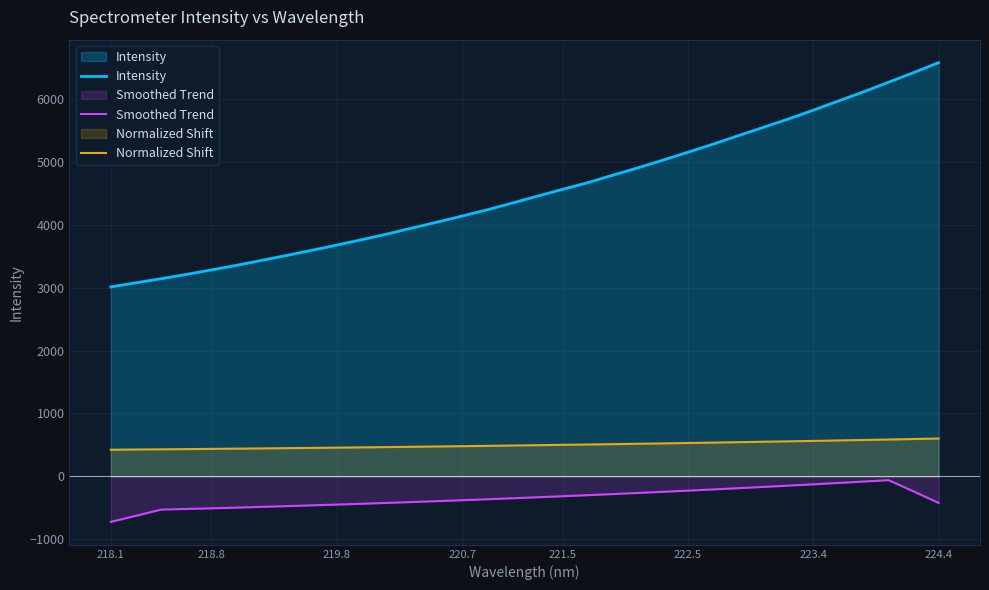

What is the difference between the maximum and minimum values in the Smoothed Trend series?

663.3